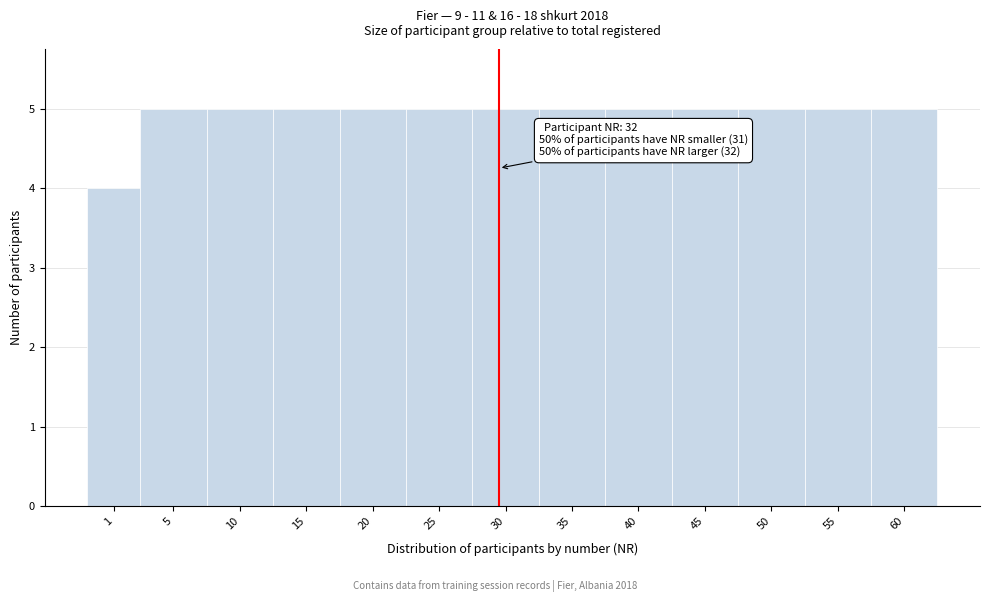

Reading left to right, what are all the values shown in this chart?

1=4	5=5	10=5	15=5	20=5	25=5	30=5	35=5	40=5	45=5	50=5	55=5	60=5